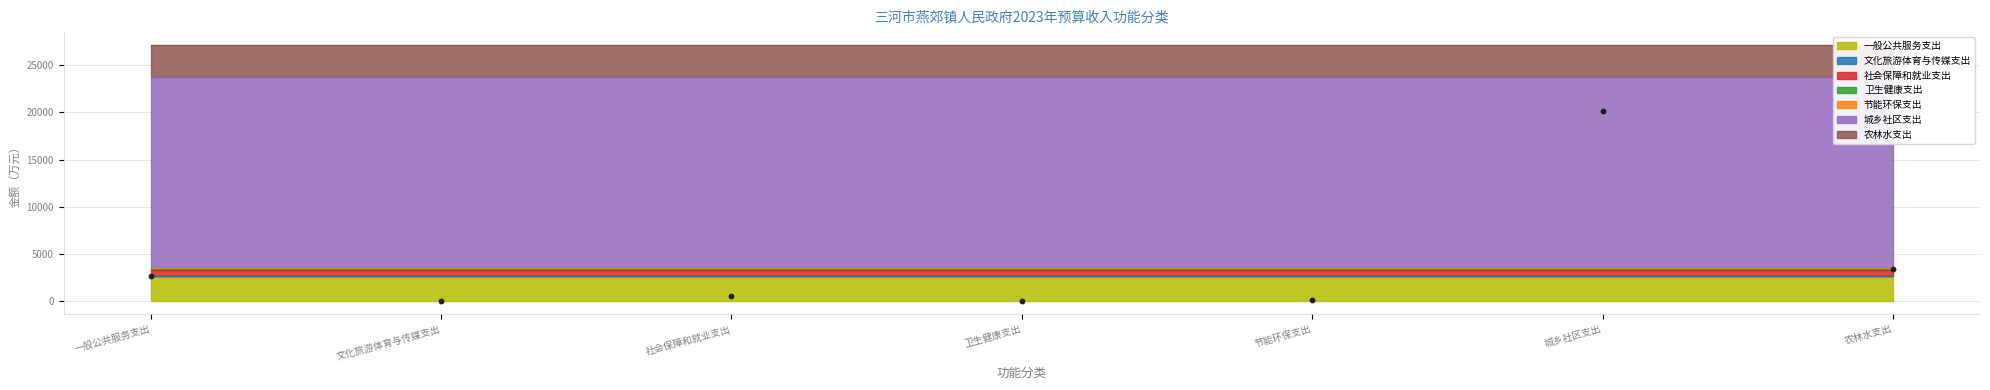

Which has a higher value, 农林水支出 or 卫生健康支出?

农林水支出